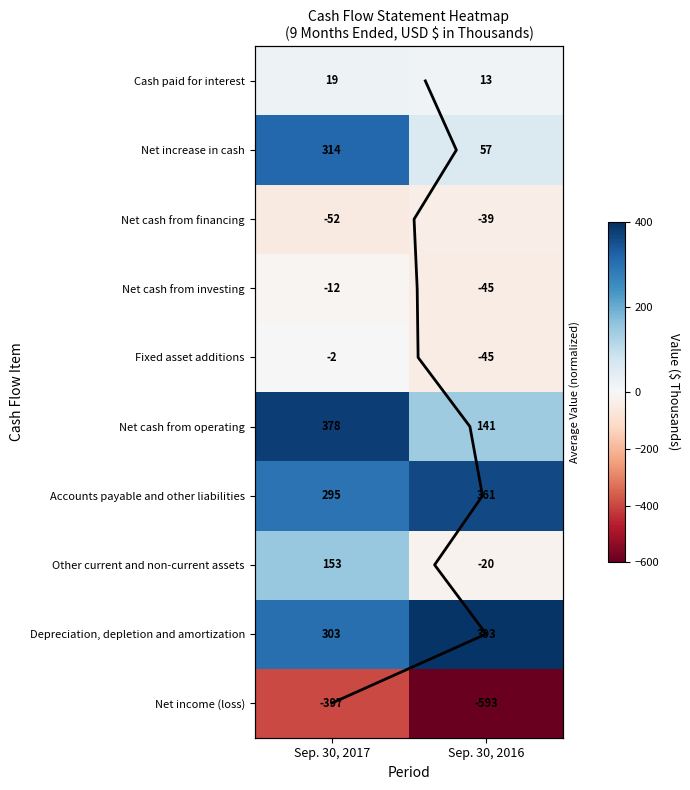

What is the maximum value shown in the chart?

393